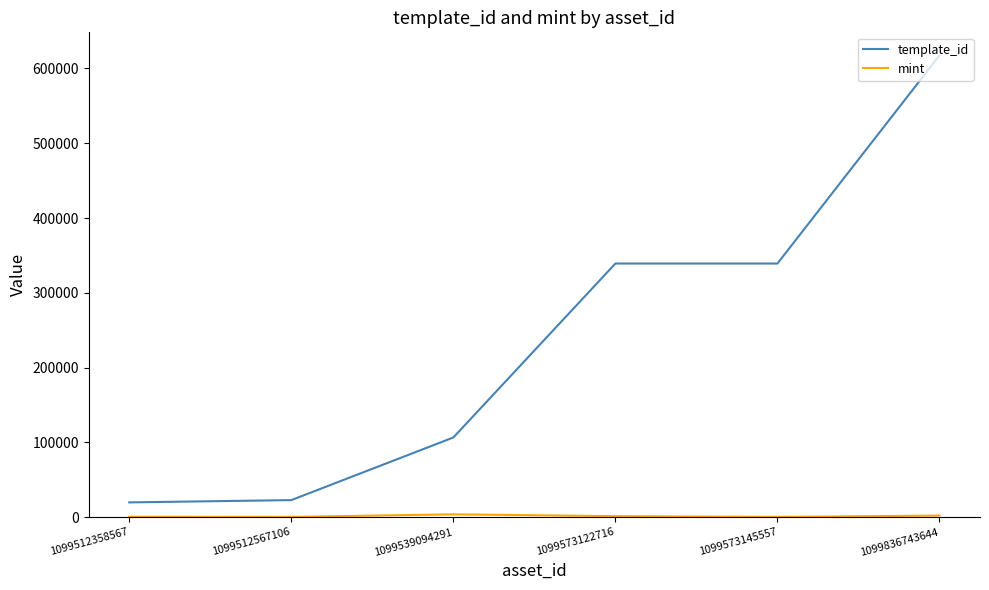

The template_id series shows 71615 at 1099539094291. True or false?

False